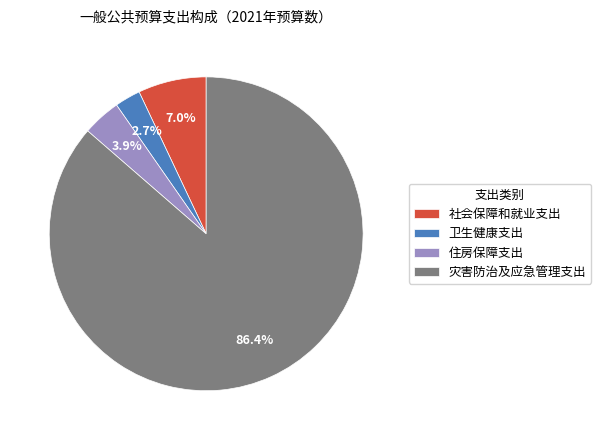

Which category has the smallest portion of the pie?

卫生健康支出